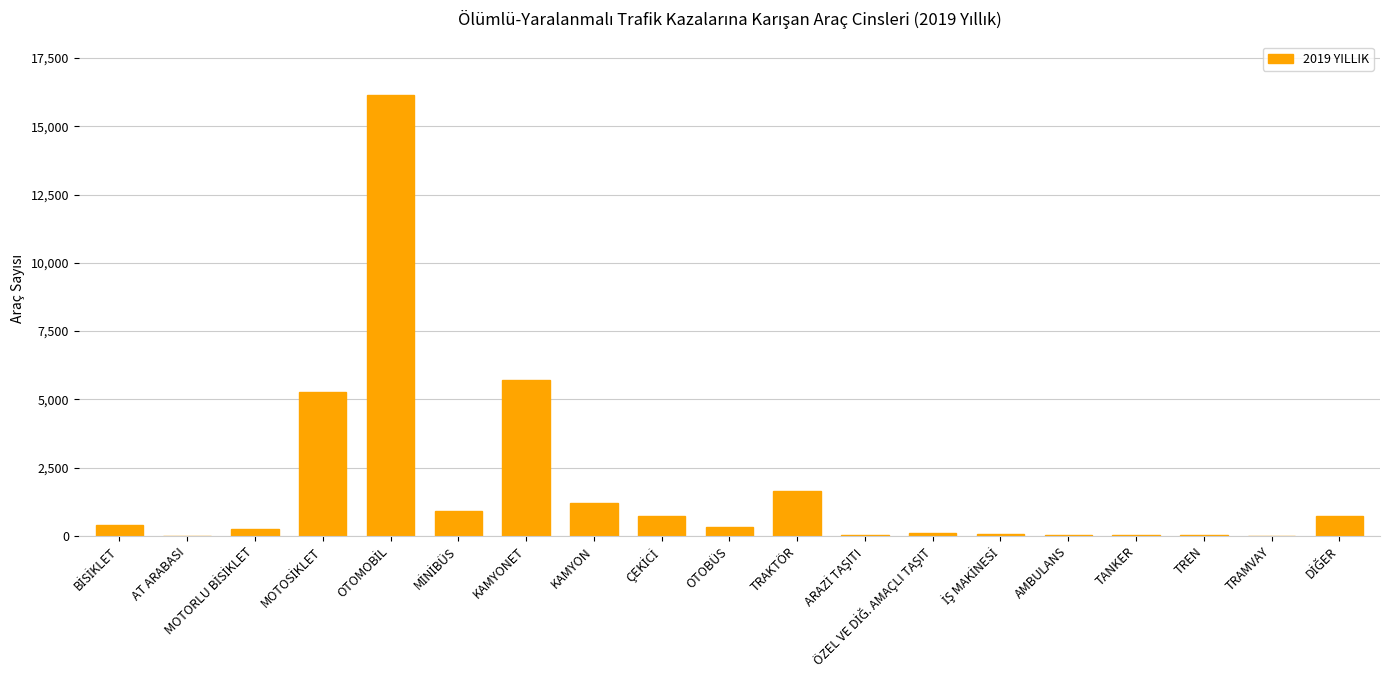

What is the maximum value shown in the chart?

16158